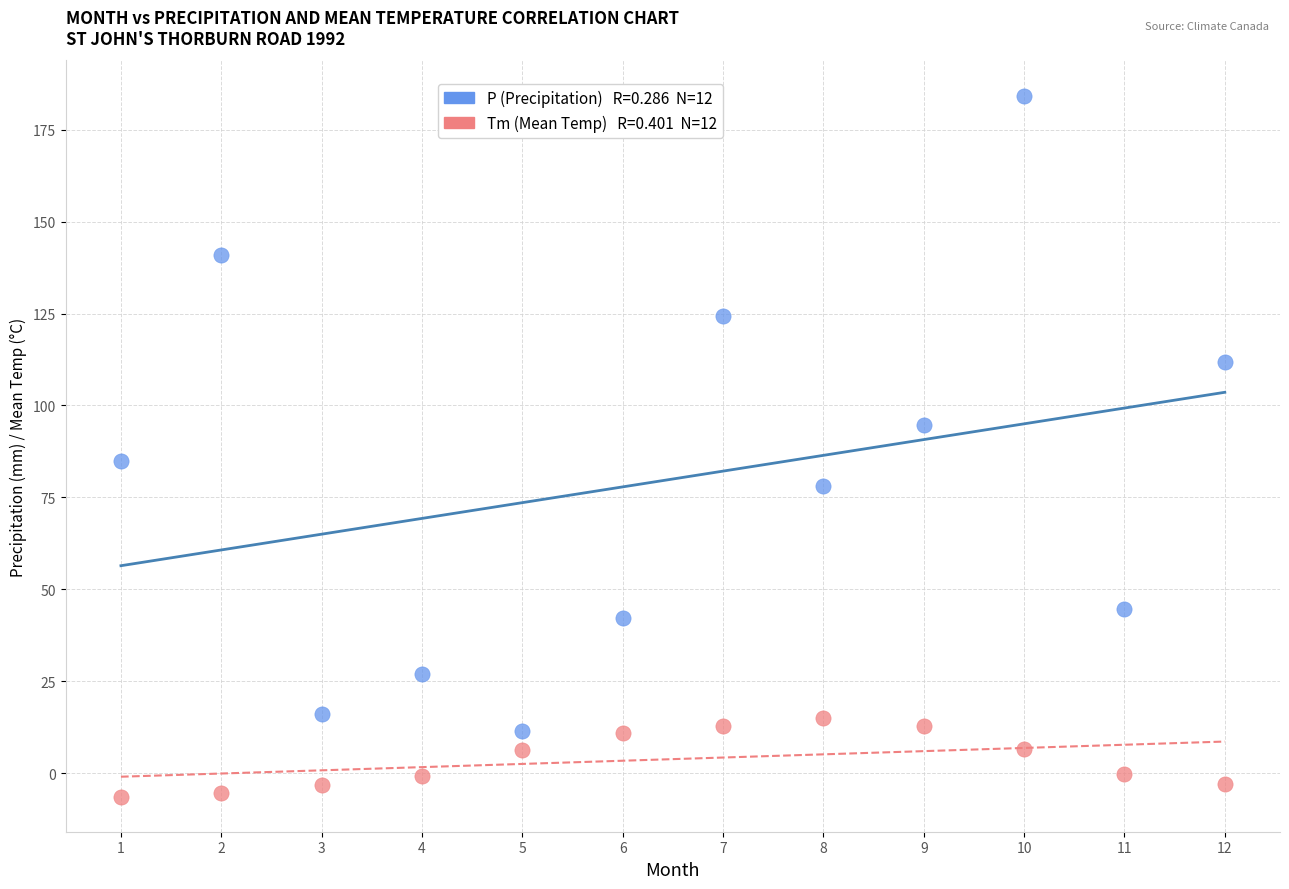

Across all series, what Y value is closest to 88?

84.8